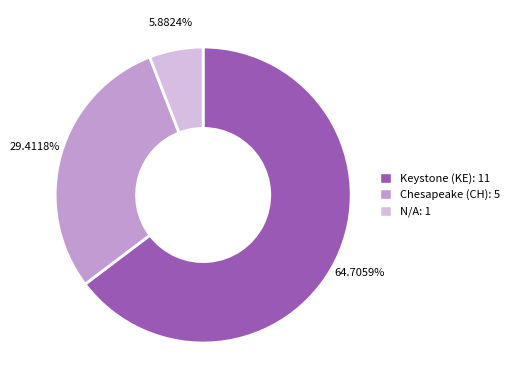

Which has a higher value, Chesapeake (CH) or Keystone (KE)?

Keystone (KE)